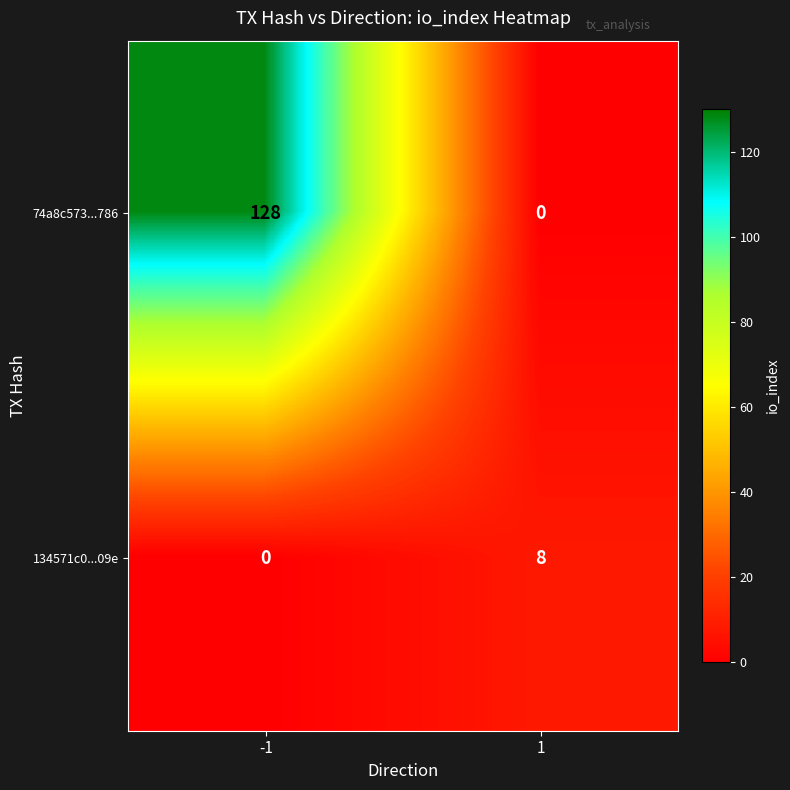

Which series has the largest range (max minus min)?

74a8c573...786